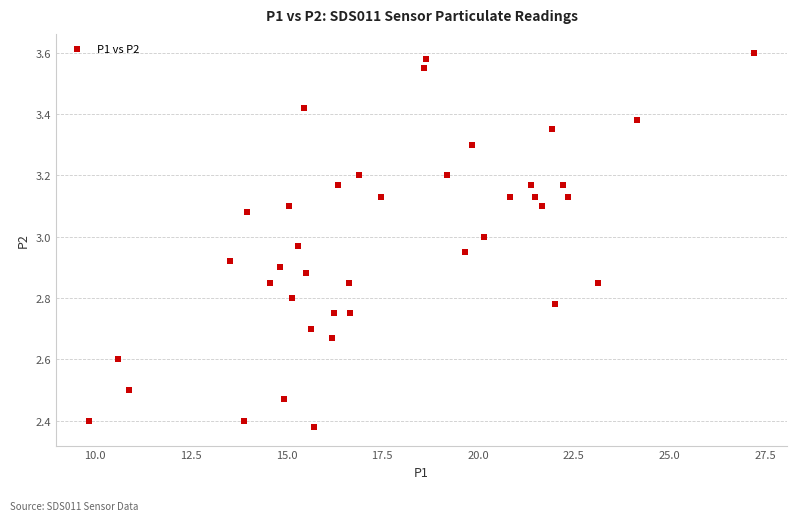

What is the range of X values (max minus min)?

17.4